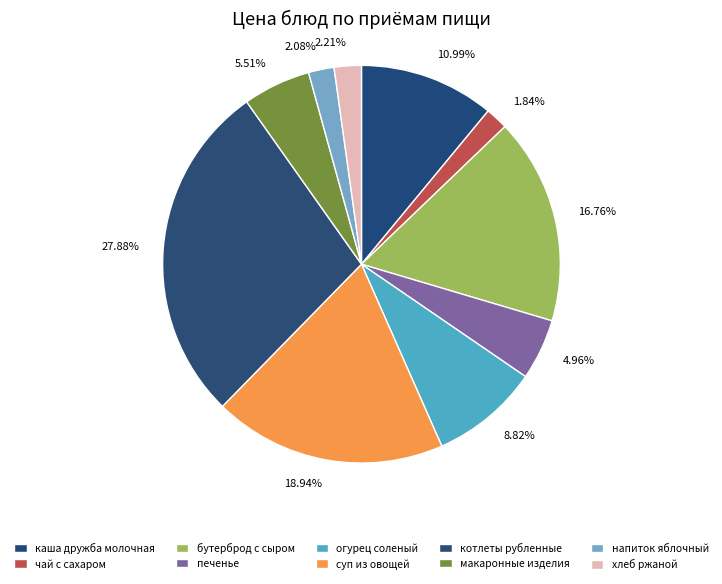

To the nearest percent, what portion does бутерброд с сыром represent?

17%